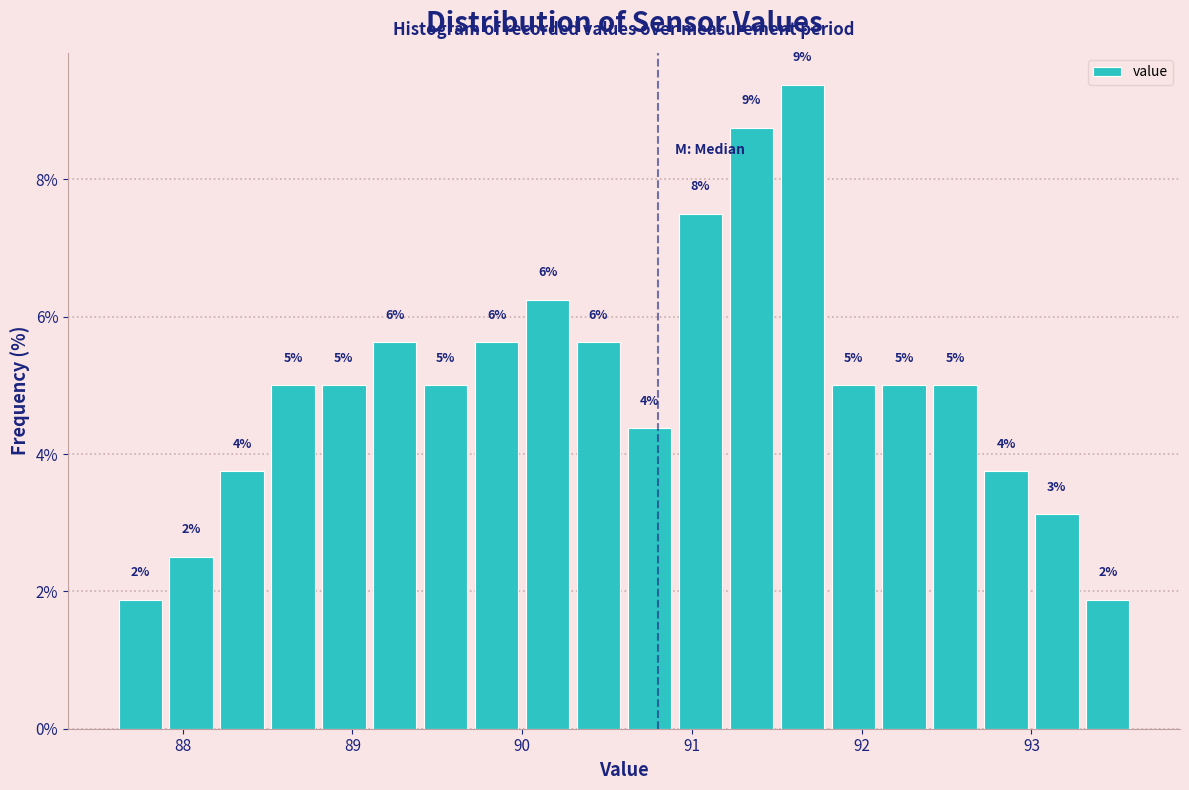

Around what value on the x-axis is the tallest bar? Give the approximate position of its centre, as read against the axis.

91.7